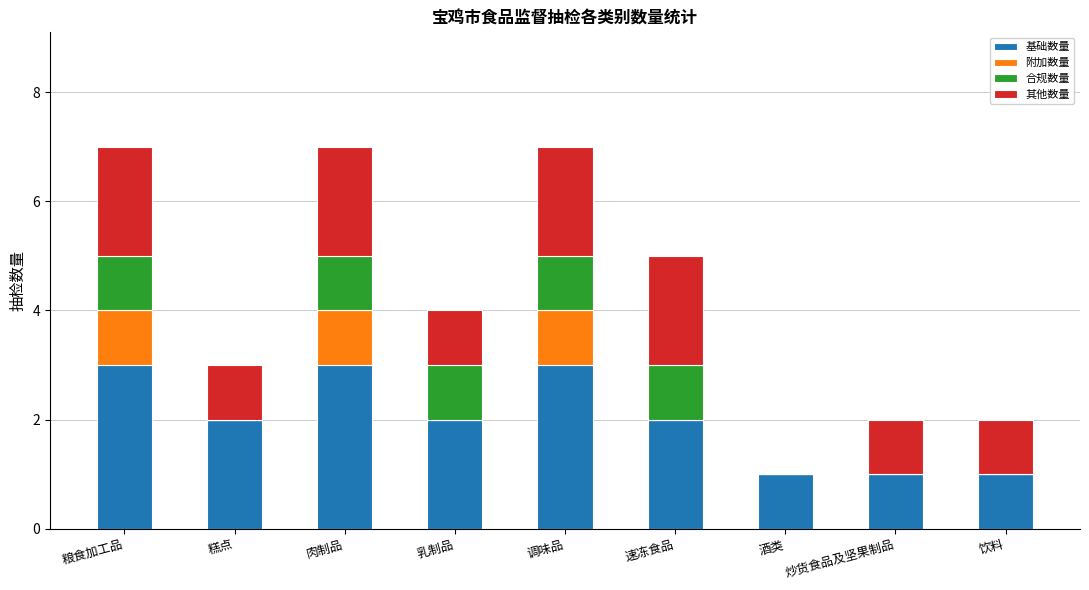

How many series are shown in this chart?

4